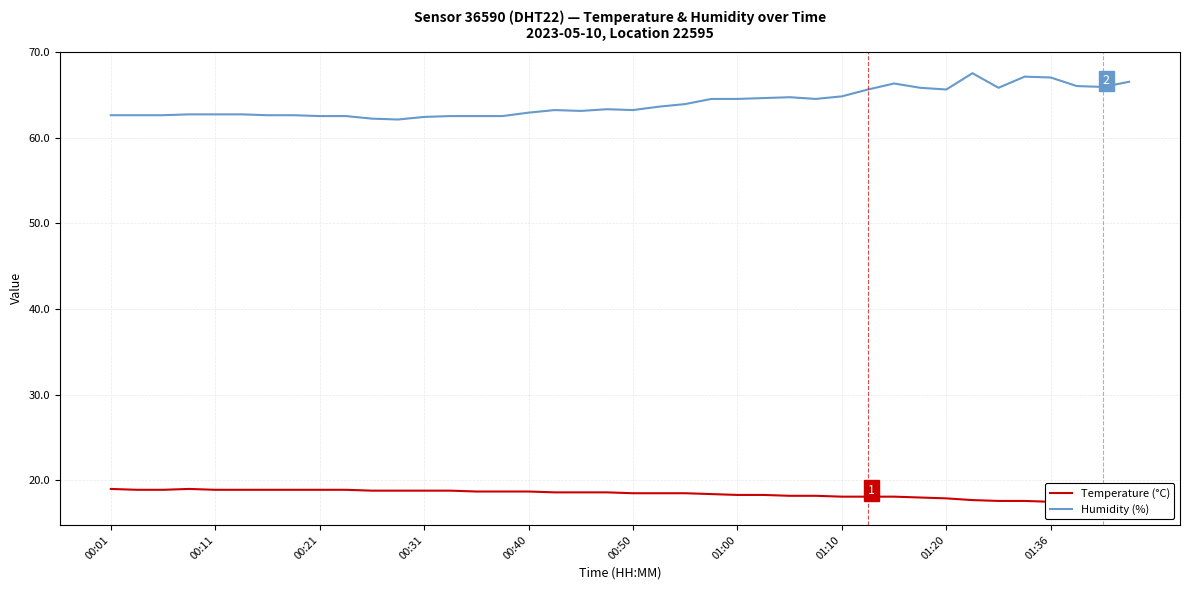

What is the highest value of the Humidity (%) series?

67.5